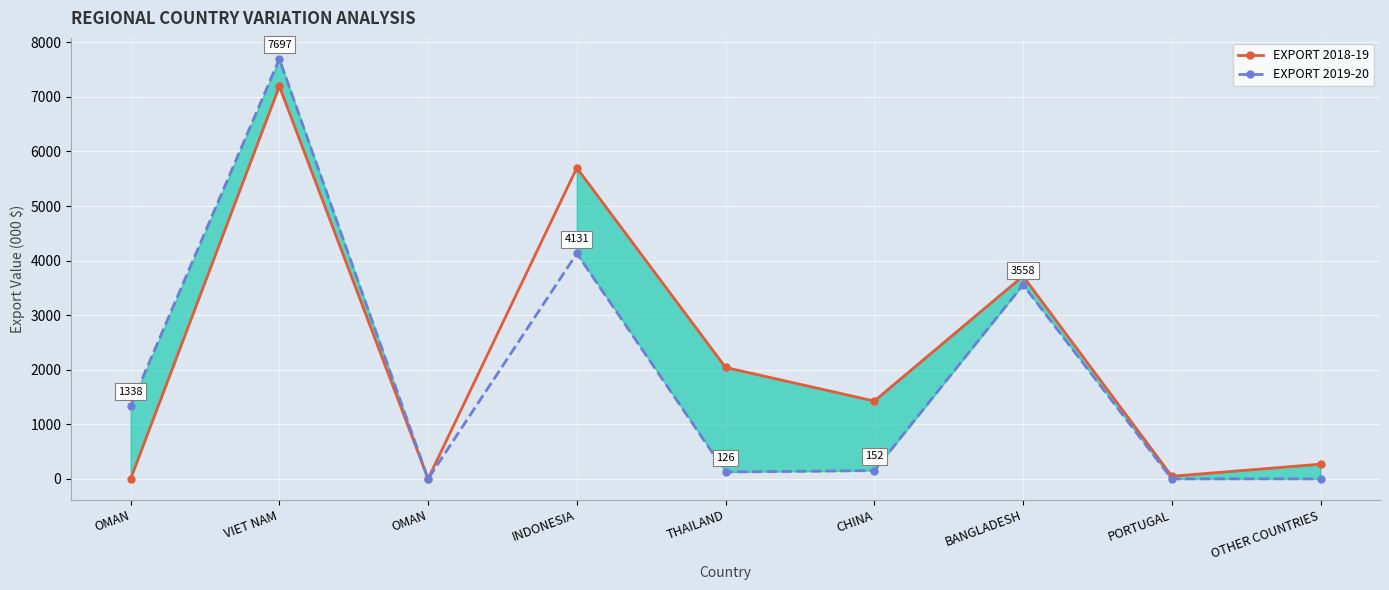

Which category has the lowest value in the EXPORT 2019-20 series?

OMAN